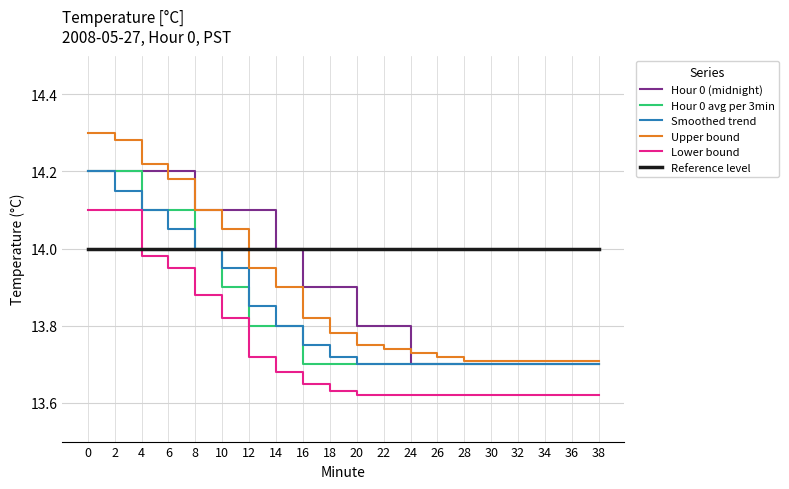

What are all the series names shown in the legend?

Hour 0 (midnight), Hour 0 avg per 3min, Smoothed trend, Upper bound, Lower bound, Reference level